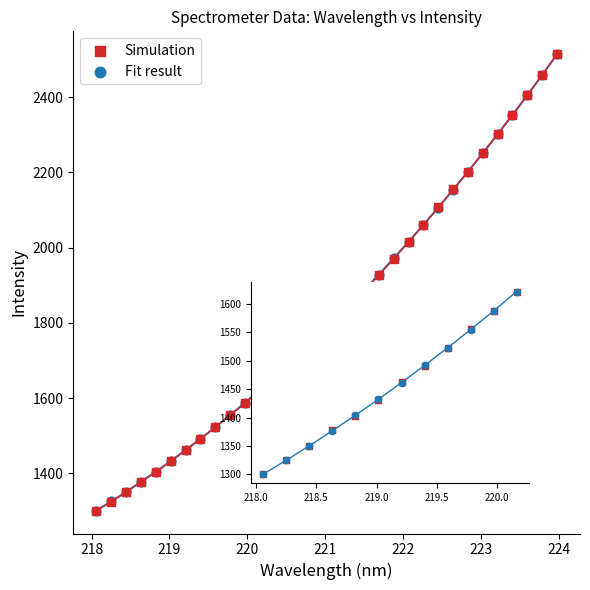

What are all the series names shown in the legend?

Simulation, Fit result